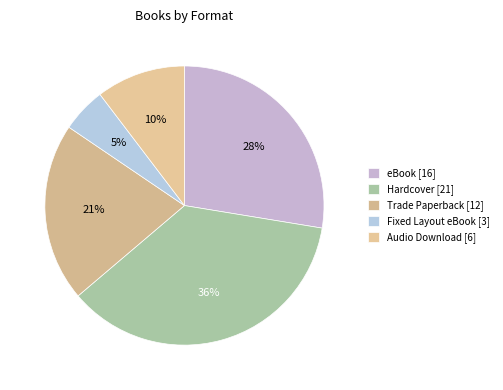

Is eBook the majority of the pie?

No